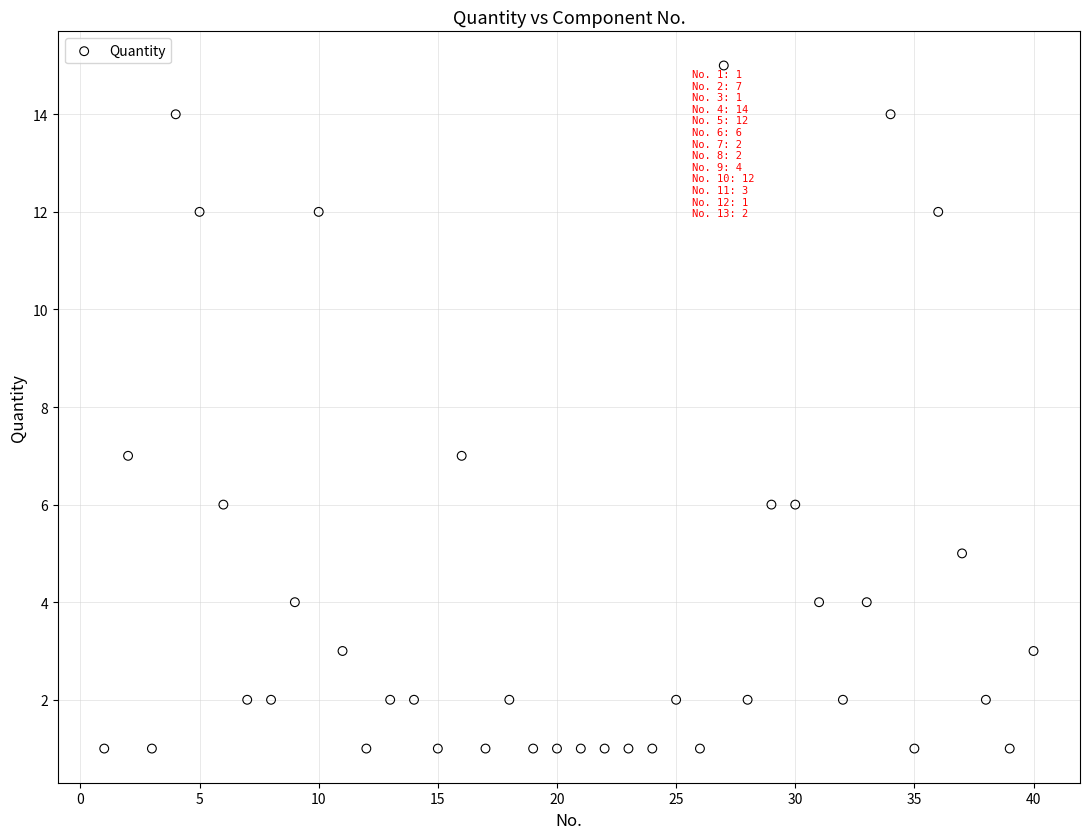

What is the range of X values (max minus min)?

39